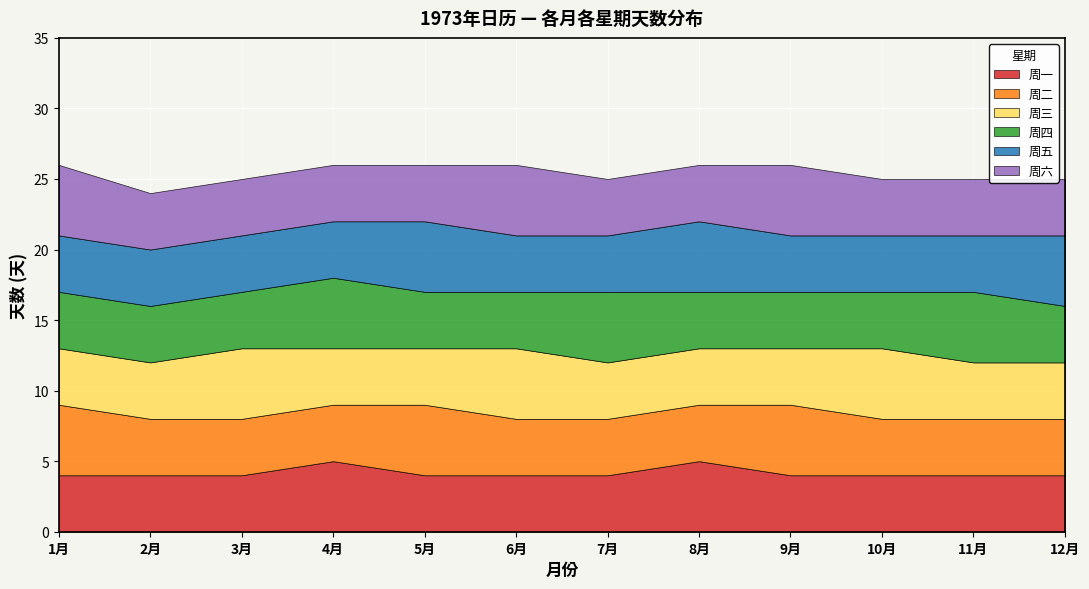

Count the number of data series in this chart.

6